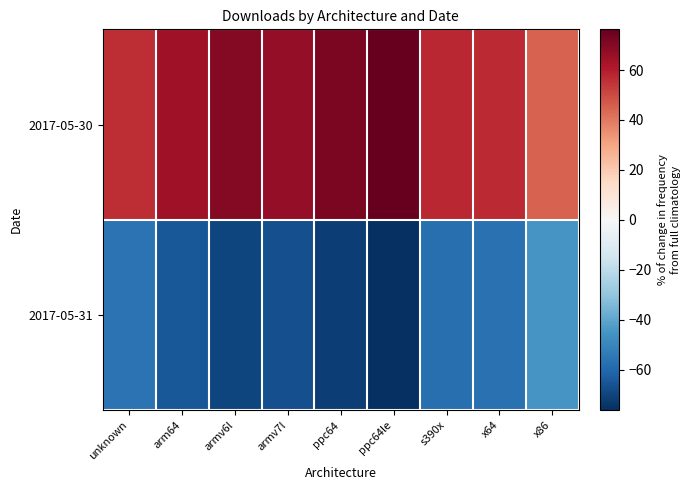

What is the maximum value shown in the chart?

76.3